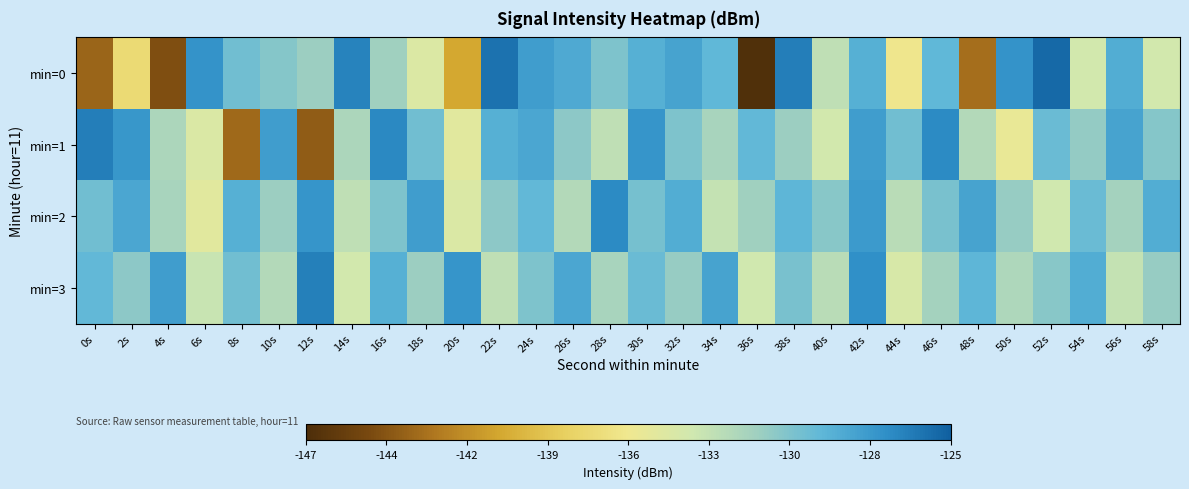

Rank the series by their maximum value, from lowest to highest.

min=2, min=3, min=1, min=0